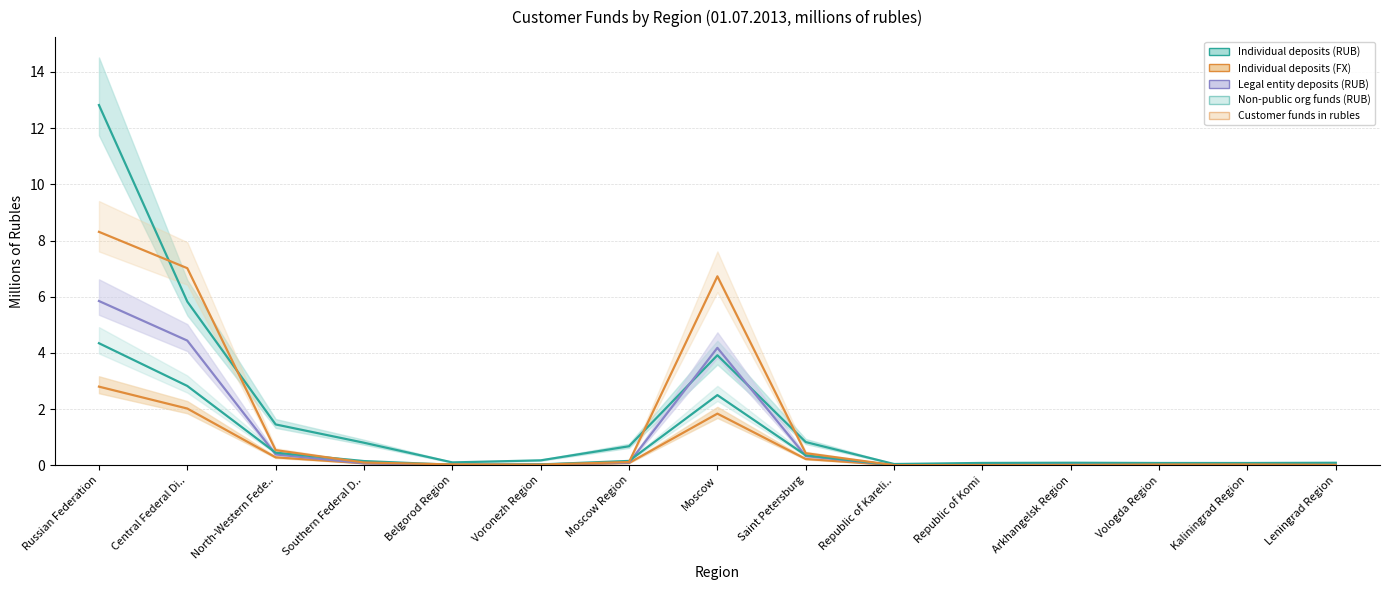

Does the chart have visible grid lines?

Yes